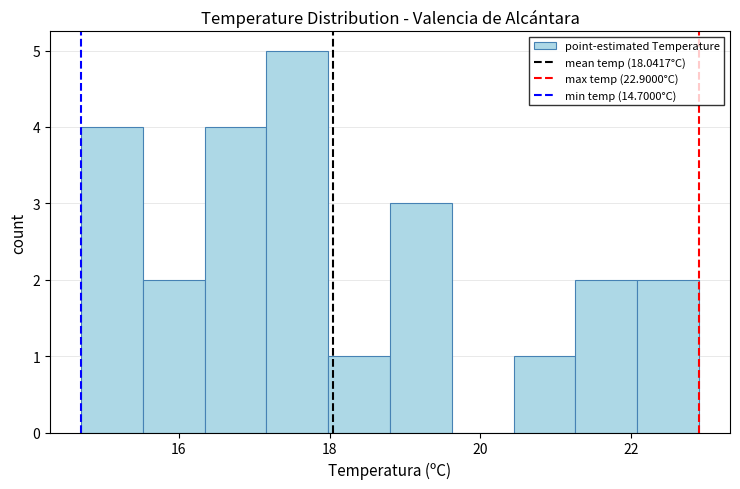

Reading left to right, list every bar in this chart as the range it spans on the x-axis followed by its height. Neither the bar edges nor the heights are printed on the chart, so give them approximately, as read against the axes.

14.70 to 15.52: 4
15.52 to 16.34: 2
16.34 to 17.16: 4
17.16 to 17.98: 5
17.98 to 18.80: 1
18.80 to 19.62: 3
19.62 to 20.44: 0
20.44 to 21.26: 1
21.26 to 22.08: 2
22.08 to 22.90: 2